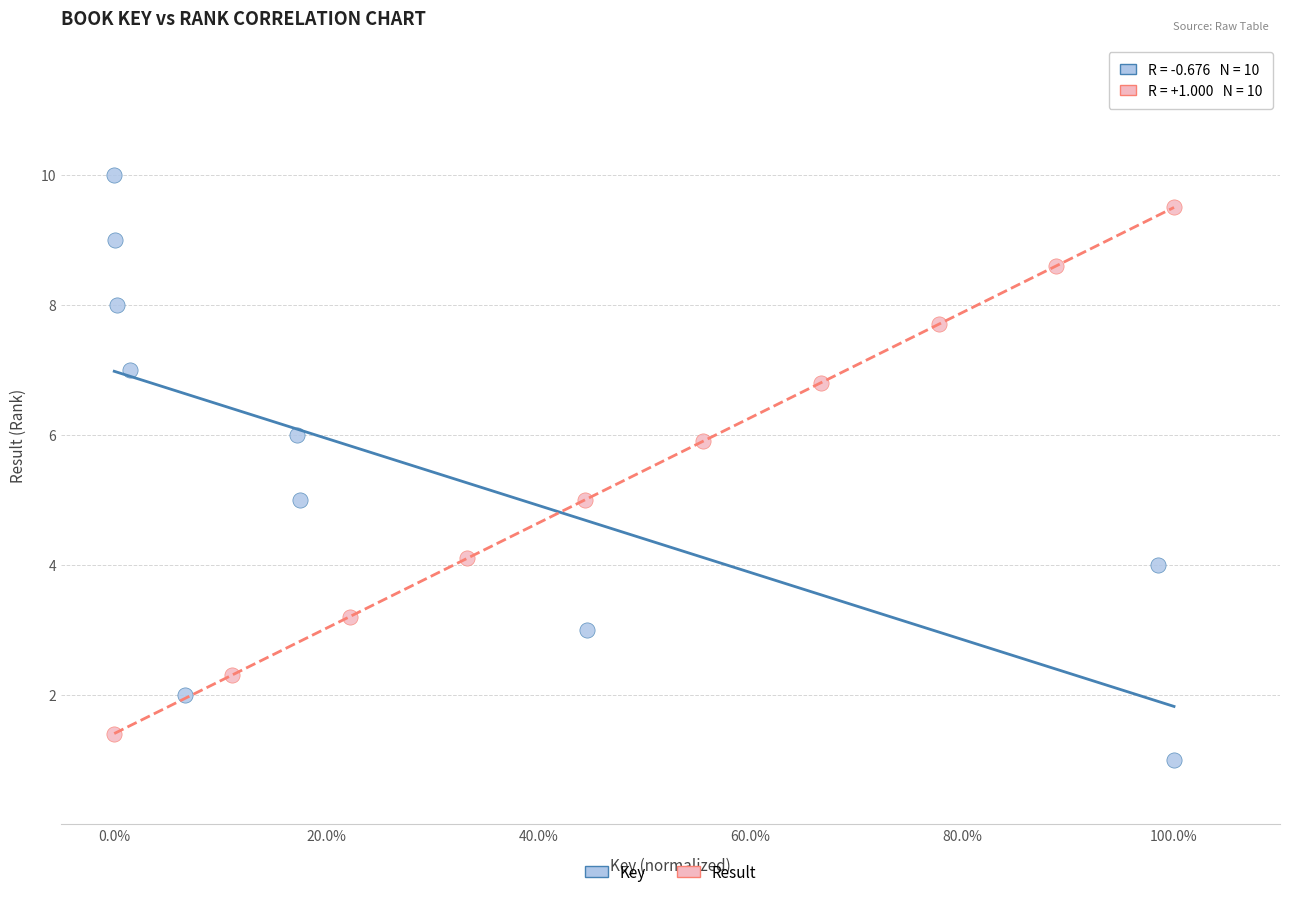

Which series has the widest spread of Y values?

Key